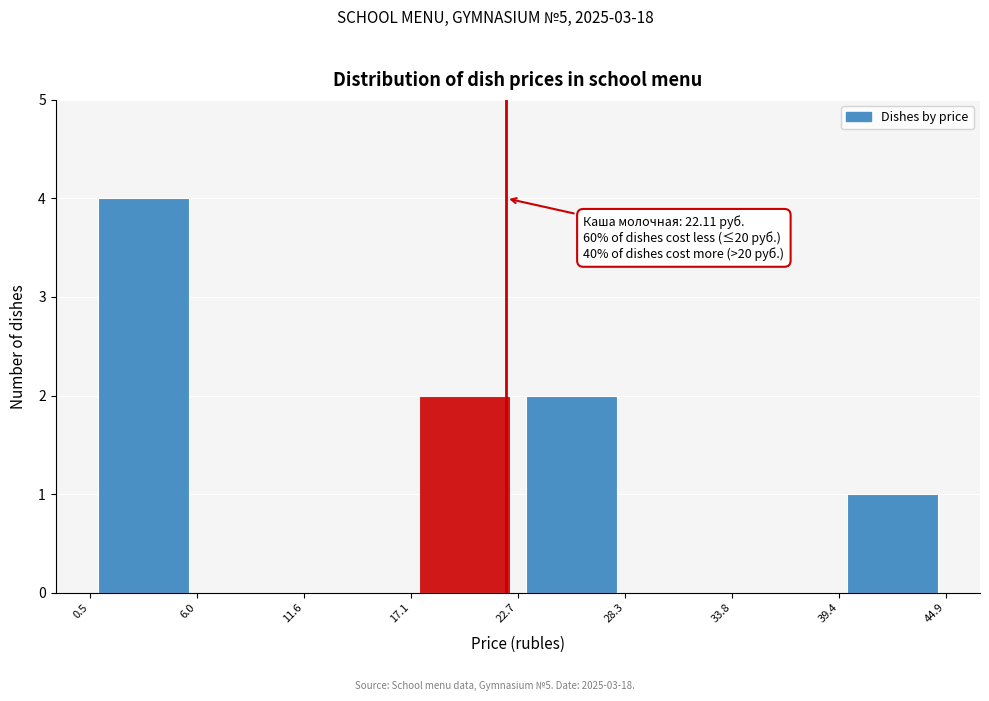

Over which range of the x-axis is the bar tallest?

0.5 to 6.0